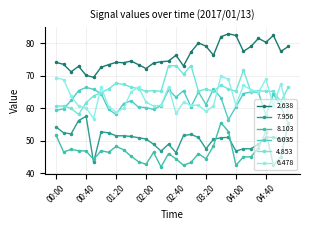

At which label is 2.638 closest to 76?

02:40